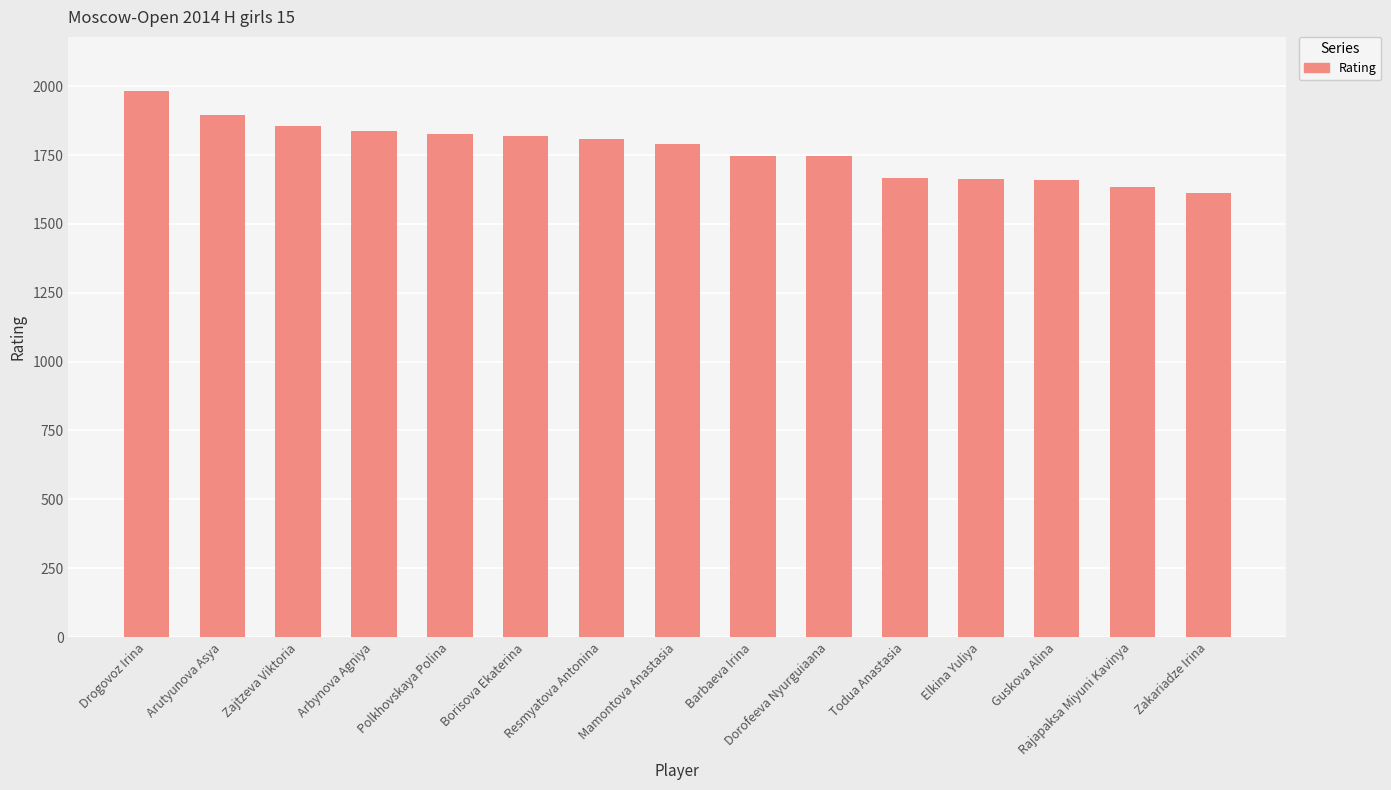

What is the smallest value displayed?

1611